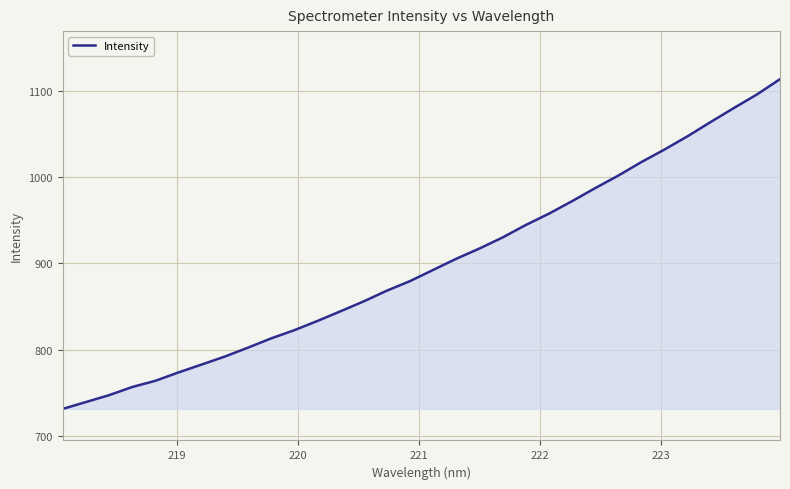

What is the minimum value shown in the chart?

731.4